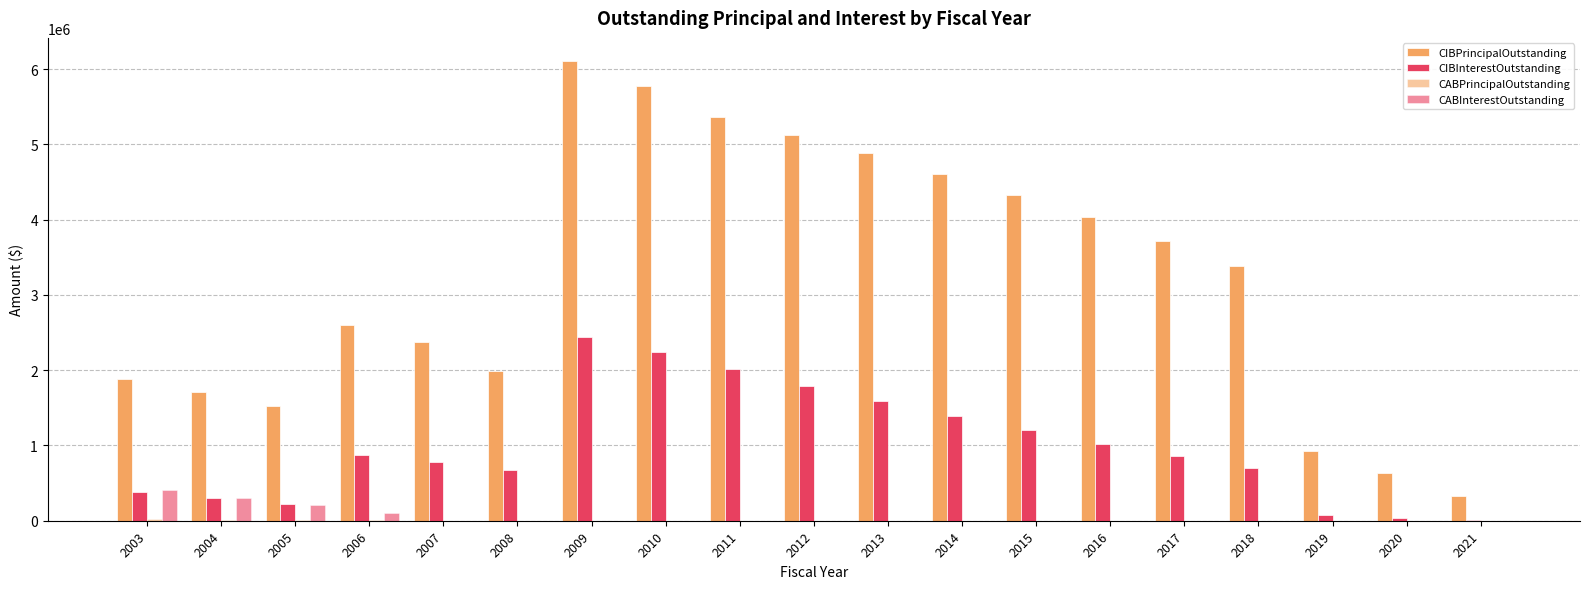

What is the maximum value for CABInterestOutstanding?

411215.0